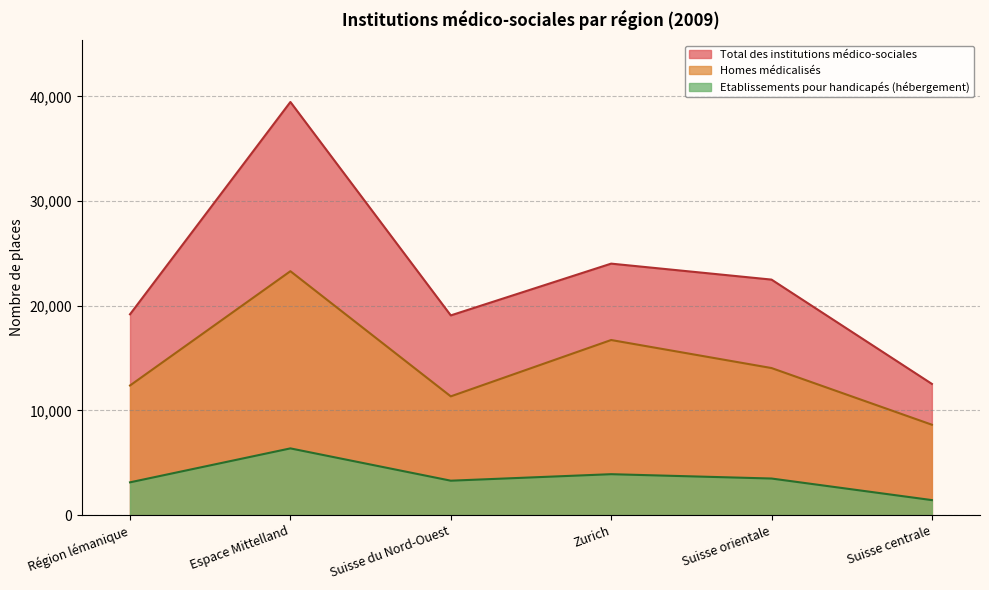

How many interior local peaks does the Homes médicalisés series have?

2